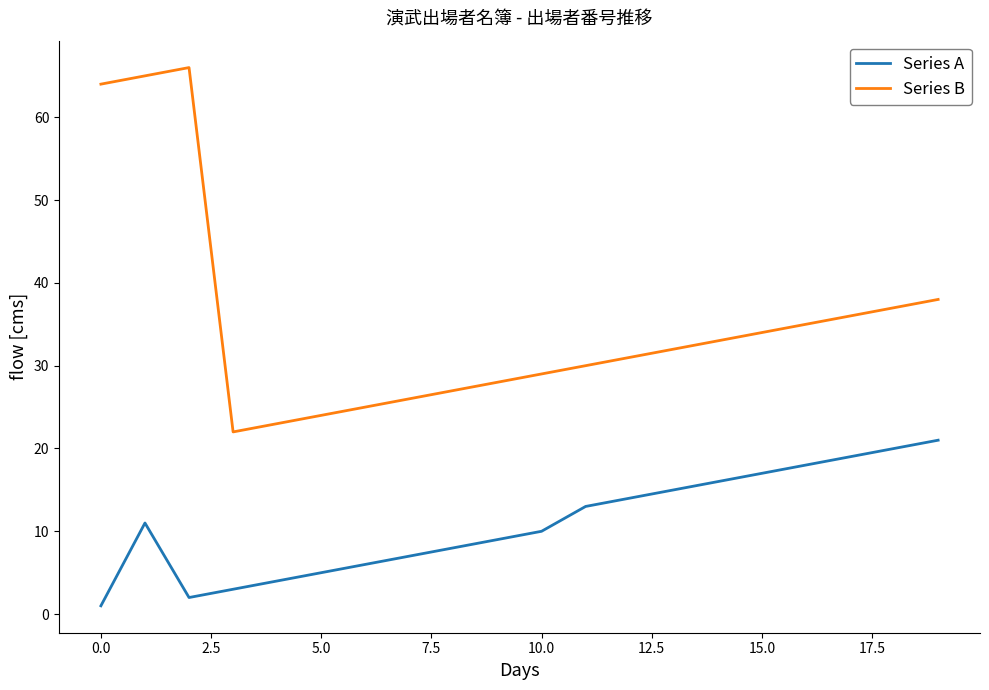

What is the difference between the maximum and minimum values in the Series A series?

20